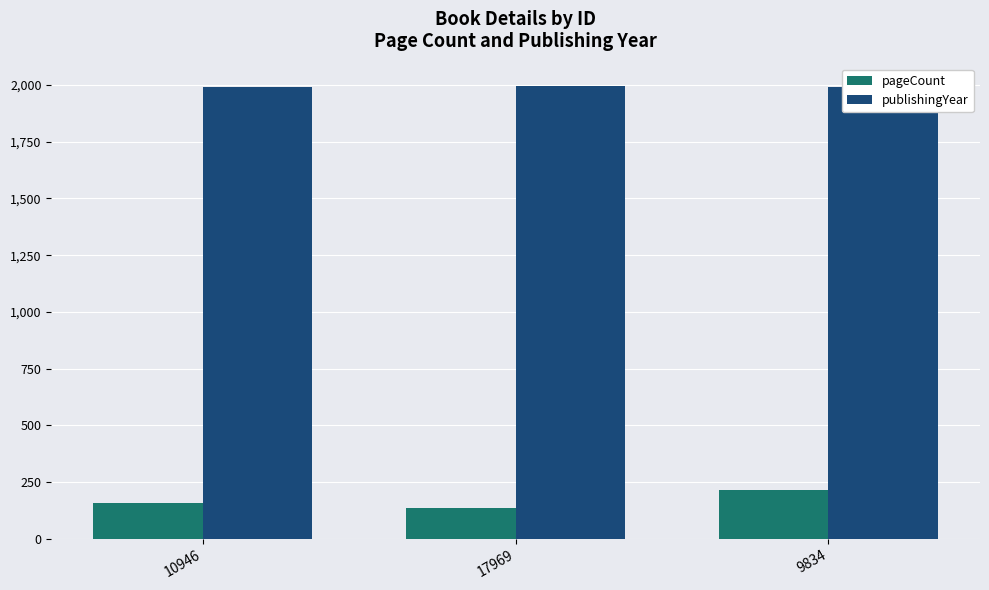

Which category has the highest value across all series?

17969